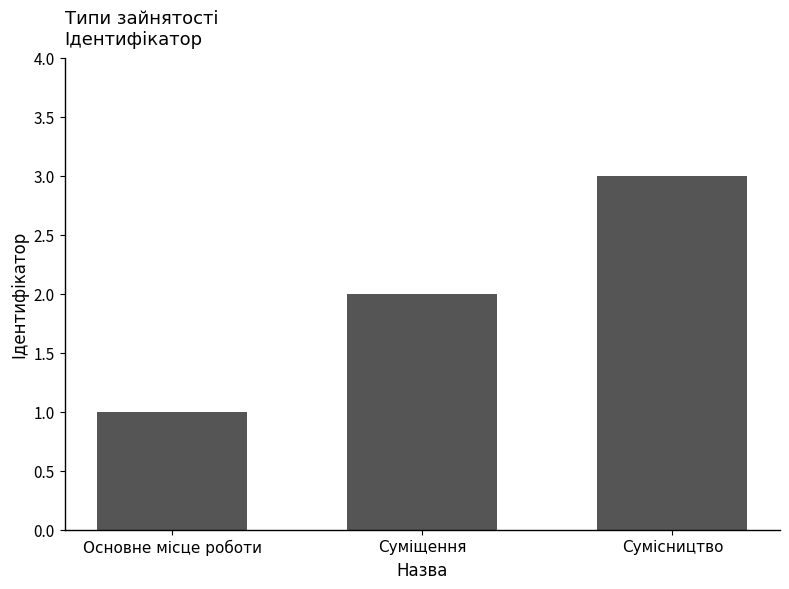

Does the chart contain stacked bars?

No